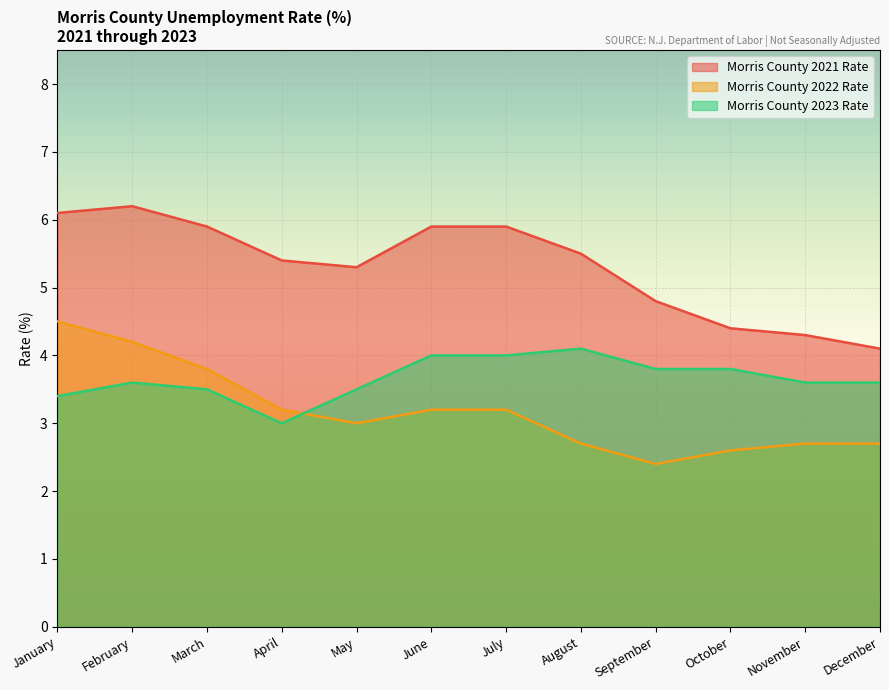

Reading left to right, extract all data points from this chart.

Morris County 2021 Rate: 6.1	6.2	5.9	5.4	5.3	5.9	5.9	5.5	4.8	4.4	4.3	4.1
Morris County 2022 Rate: 4.5	4.2	3.8	3.2	3.0	3.2	3.2	2.7	2.4	2.6	2.7	2.7
Morris County 2023 Rate: 3.4	3.6	3.5	3.0	3.5	4.0	4.0	4.1	3.8	3.8	3.6	3.6